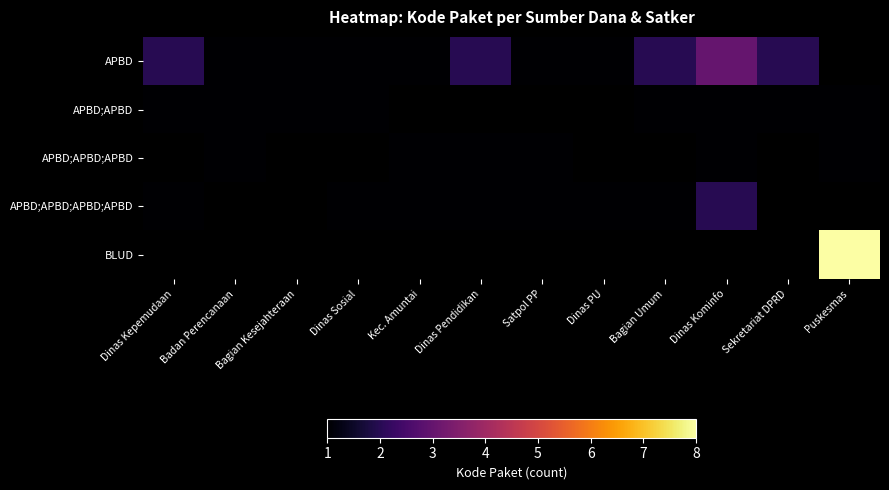

How many series are shown in this chart?

5